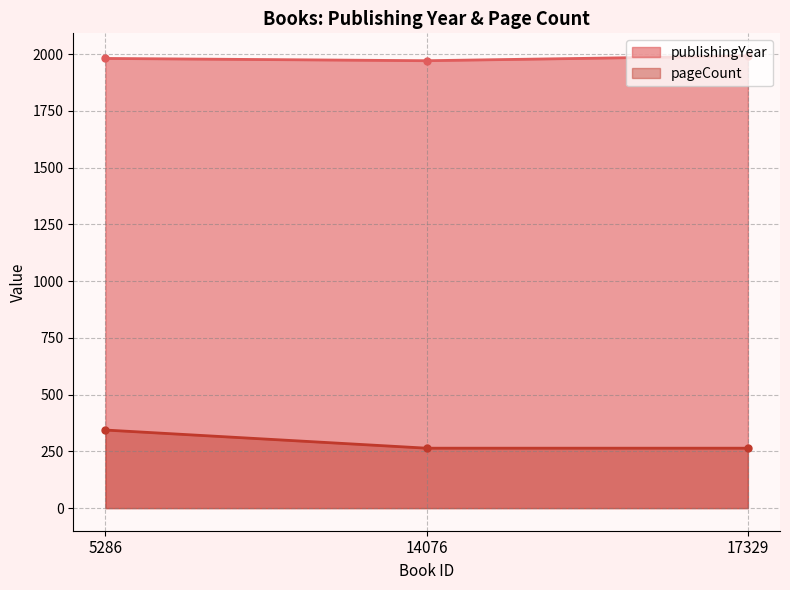

What are all the series names shown in the legend?

publishingYear, pageCount